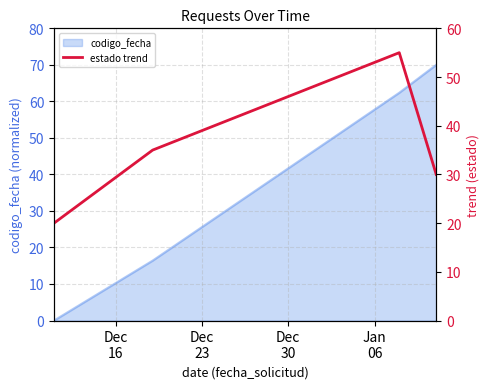

What is the maximum value for codigo_fecha?

70.0